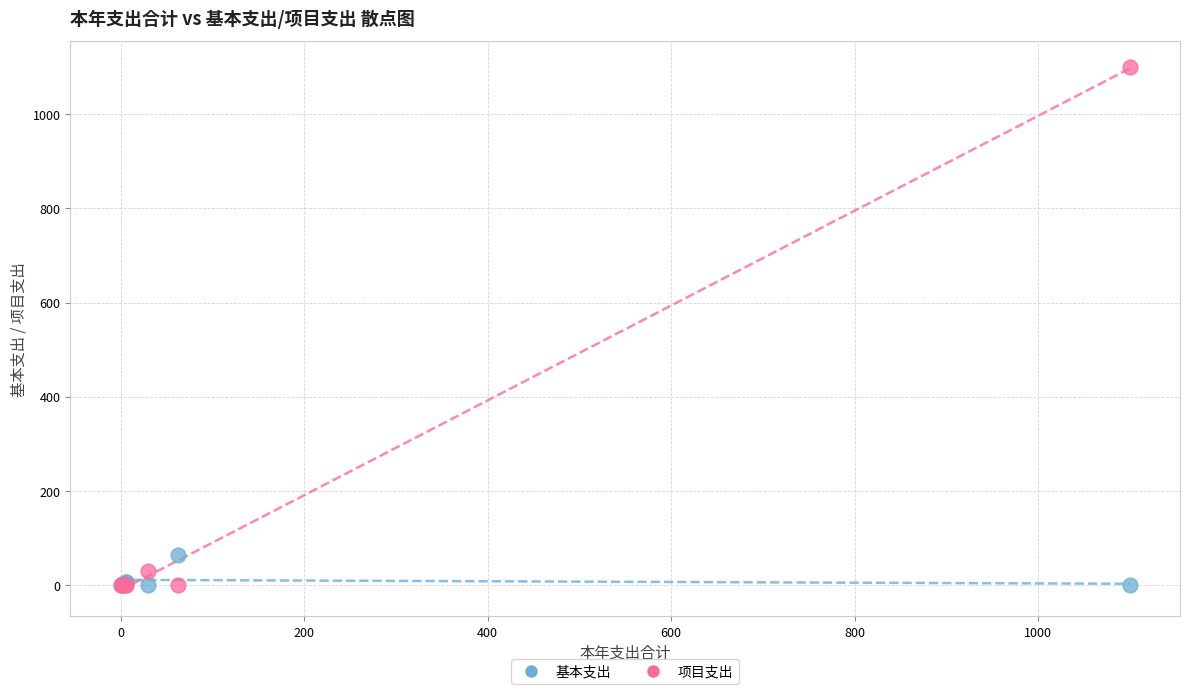

Which series has the widest spread of Y values?

项目支出